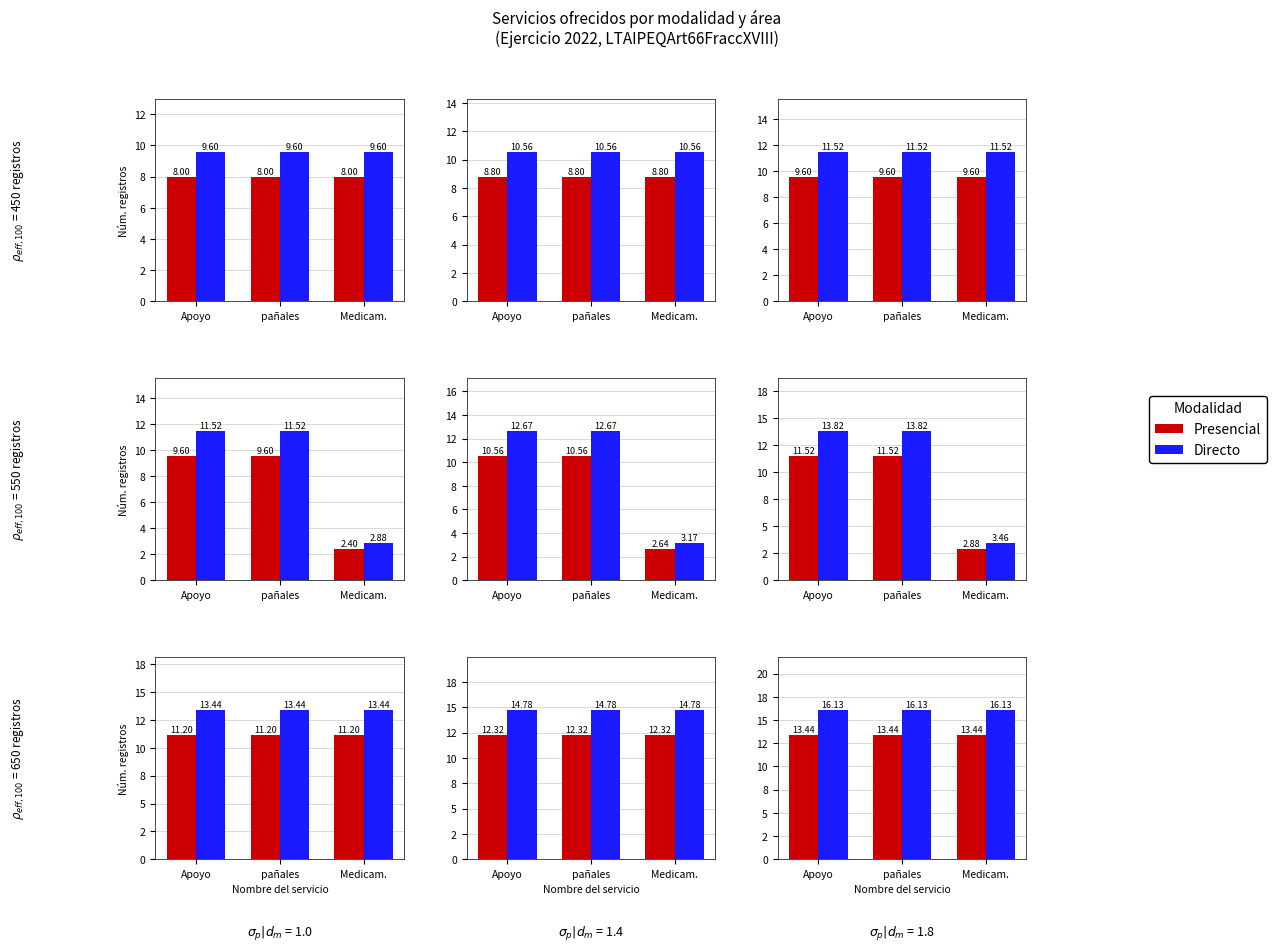

What is the maximum value for Directo?

16.1